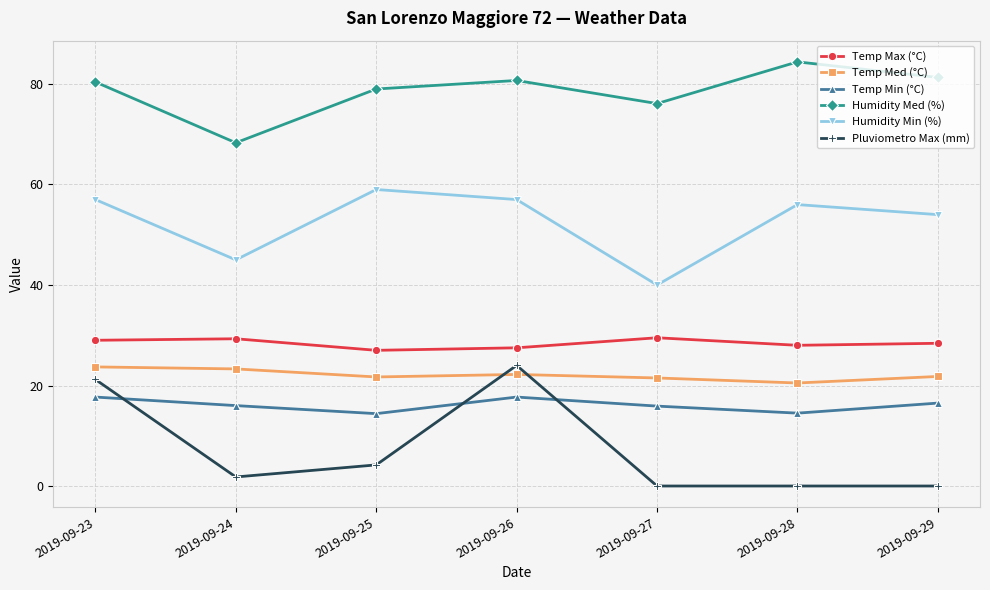

At 2019-09-24, list the series in order from smallest to largest.

Pluviometro Max (mm), Temp Min (°C), Temp Med (°C), Temp Max (°C), Humidity Min (%), Humidity Med (%)